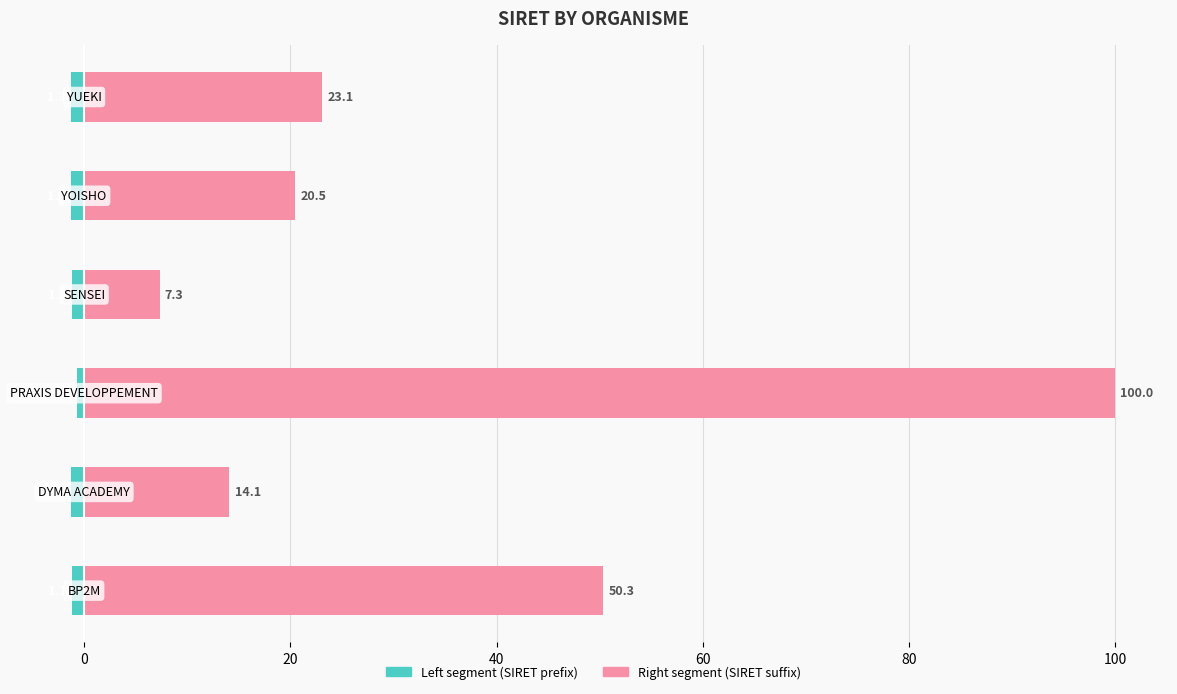

How many bars are there in total?

12